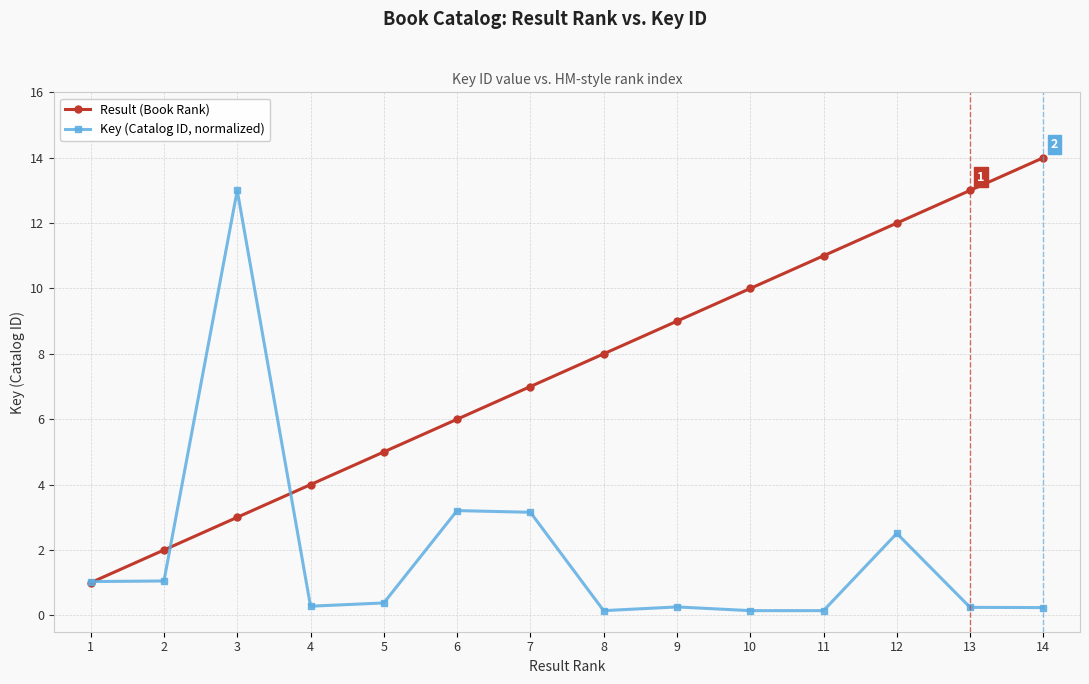

True or false: Result (Book Rank) has a value of 11.0 at 11.

True